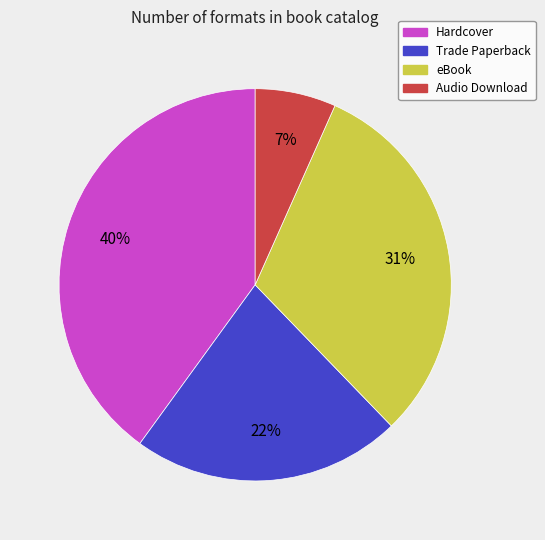

To the nearest percent, what is the combined percentage of Hardcover and eBook?

71%